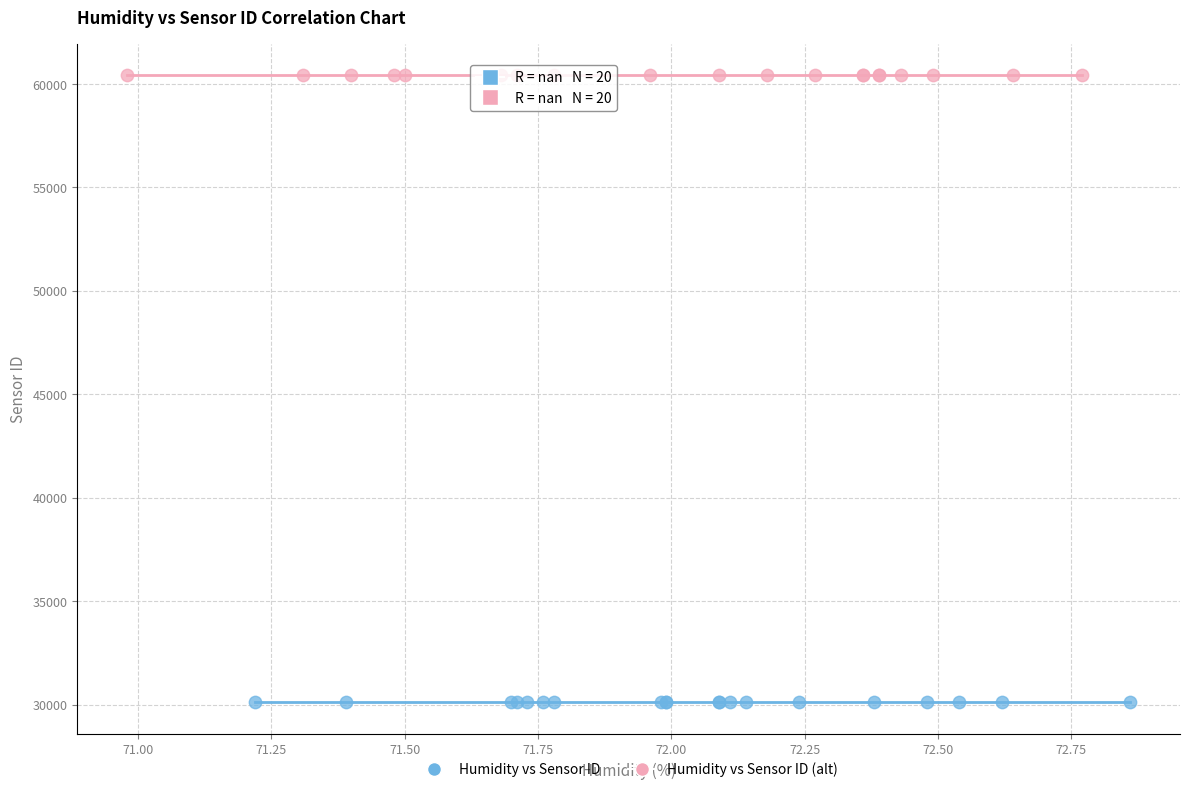

What are all the series names shown in the legend?

Humidity vs Sensor ID, Humidity vs Sensor ID (alt)